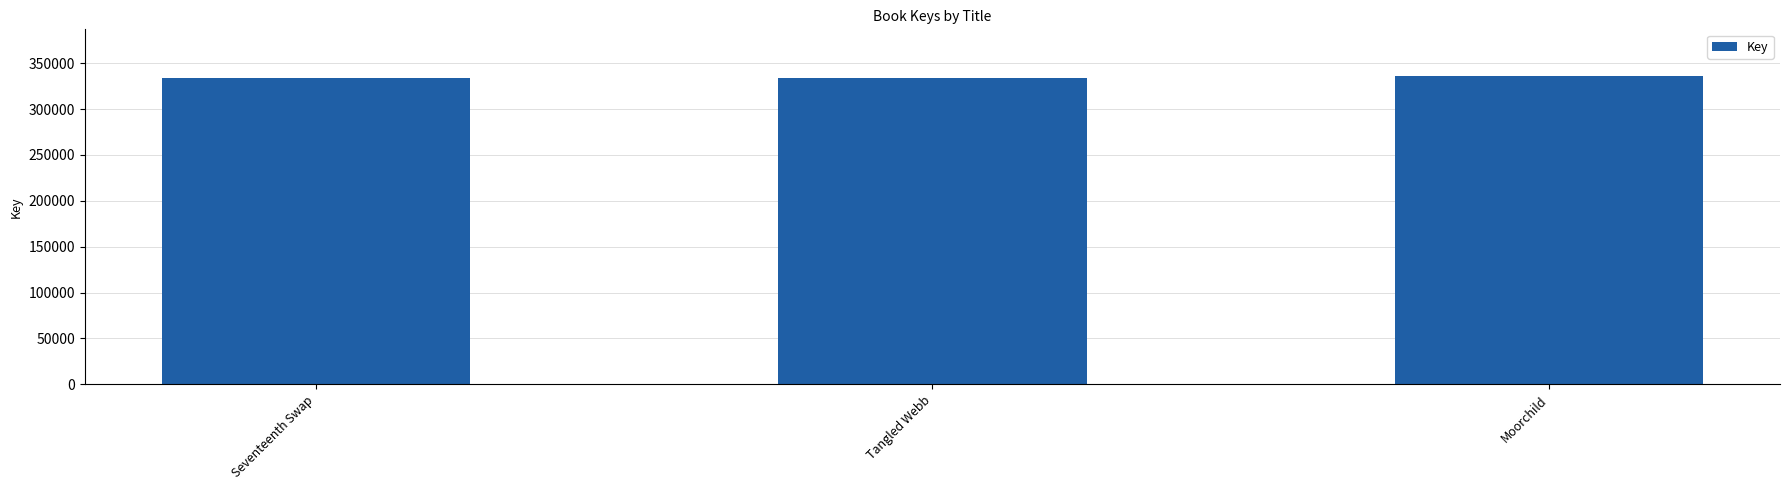

What is the smallest value displayed?

333368